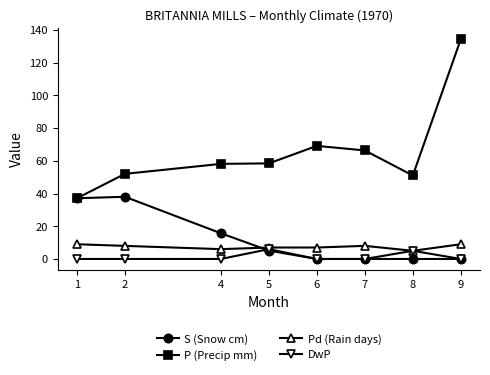

What is the difference between the second highest and second lowest values in the Pd (Rain days) series?

3.0